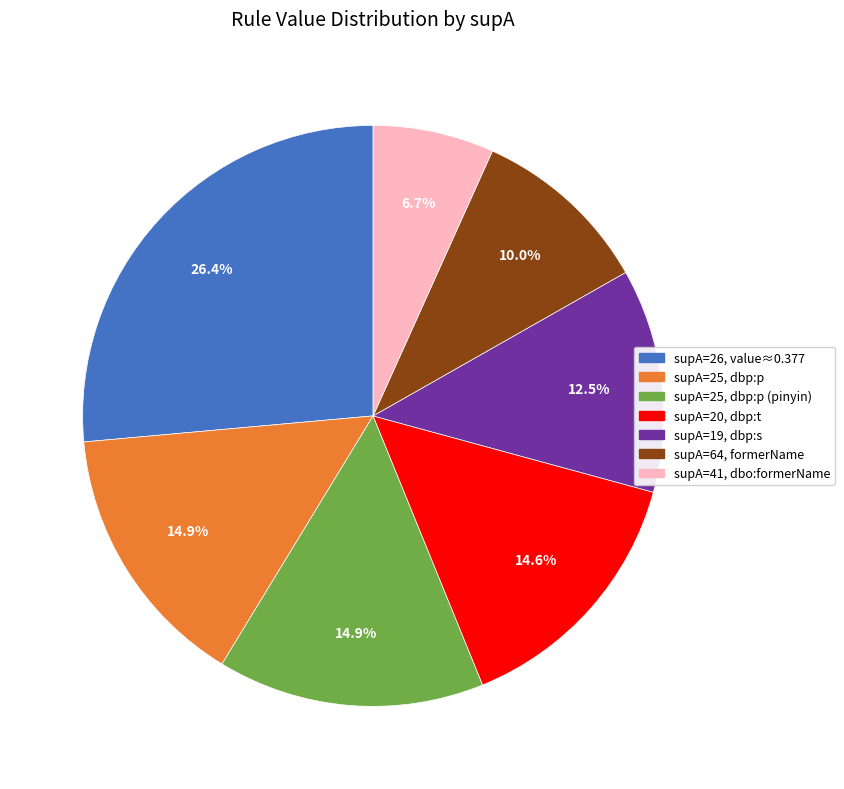

Which slice is the largest?

supA=26, value≈0.377